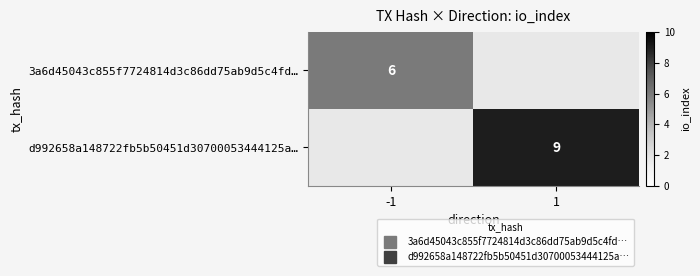

How many values in 3a6d45043c855f7724814d3c86dd75ab9d5c4fd… are above zero?

1